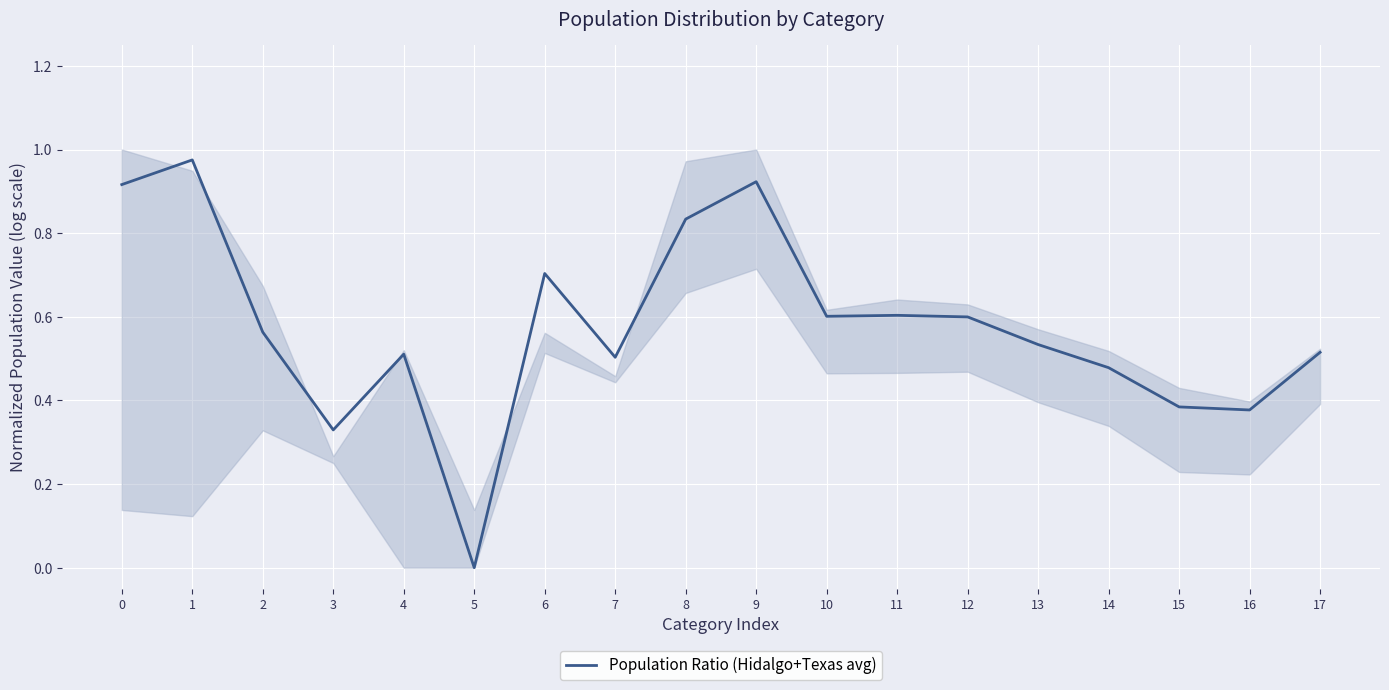

Reading right to left, extract all data points from this chart.

0.5	0.4	0.4	0.5	0.5	0.6	0.6	0.6	0.9	0.8	0.5	0.7	0.0	0.5	0.3	0.6	1.0	0.9